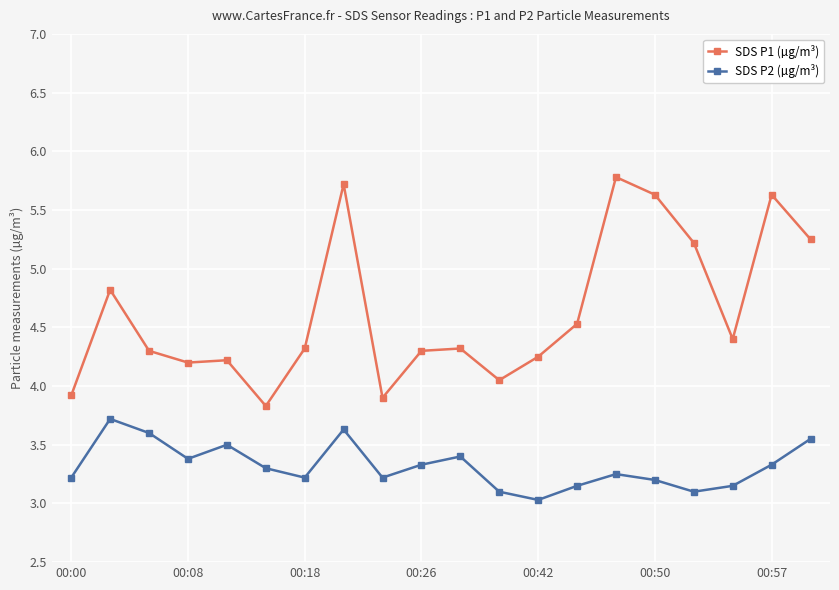

In SDS P2 (µg/m³), how many points are lower than both neighbors (excluding endpoints)?

5